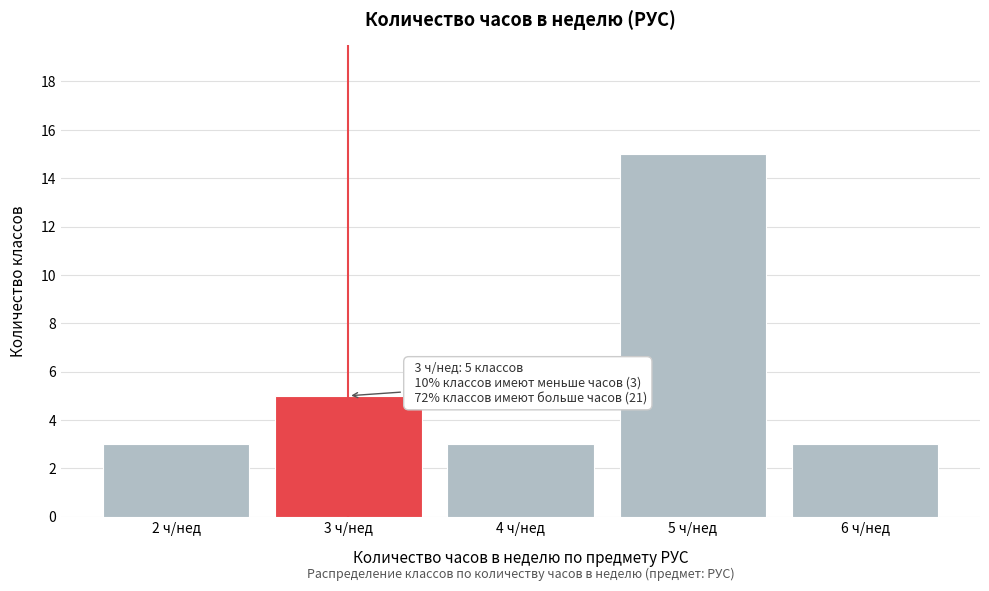

Which range on the x-axis has the tallest bar?

4.5 to 5.5